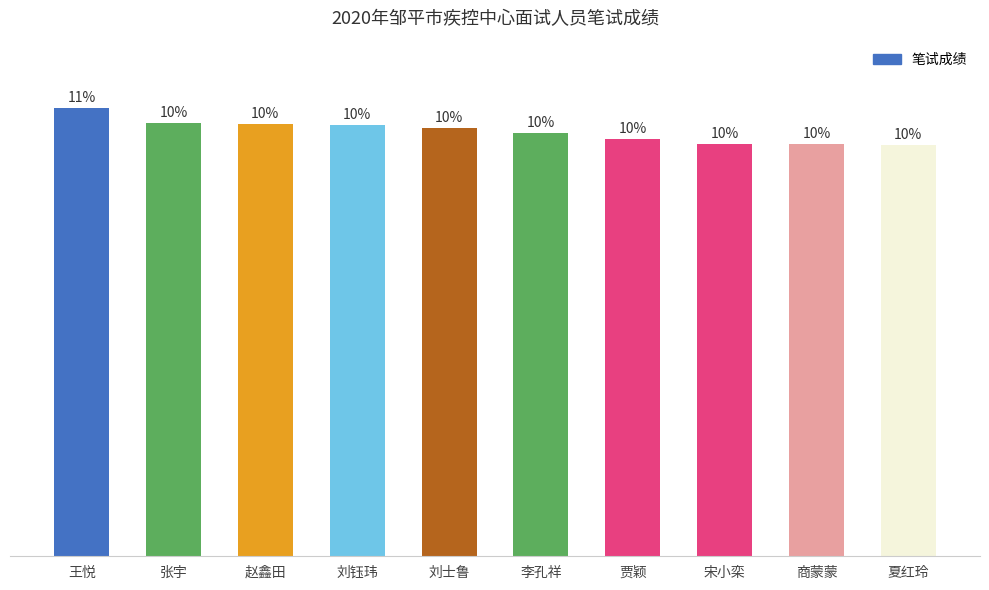

What is the difference between the second highest and minimum values?

3.6